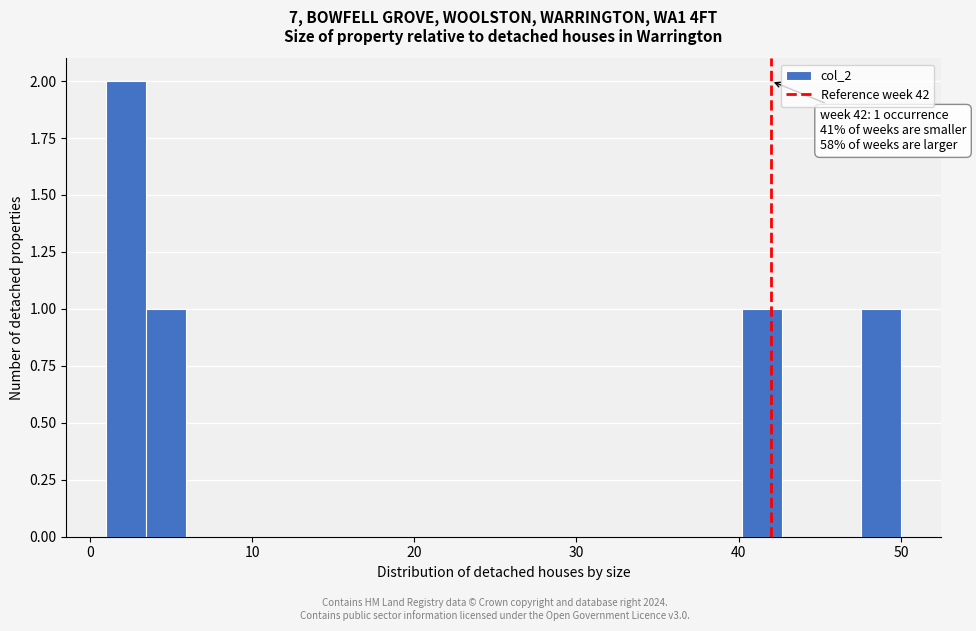

Read against the x-axis, roughly where is the centre of the tallest bar?

2